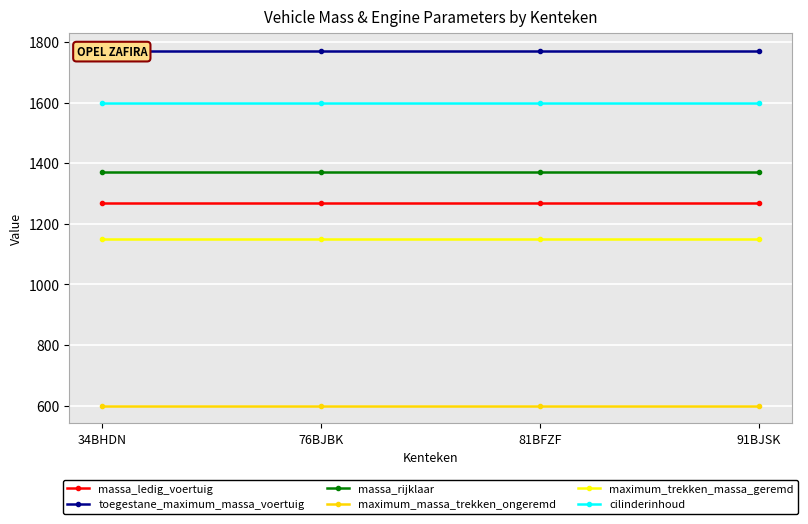

Which series has the largest total across all categories?

toegestane_maximum_massa_voertuig